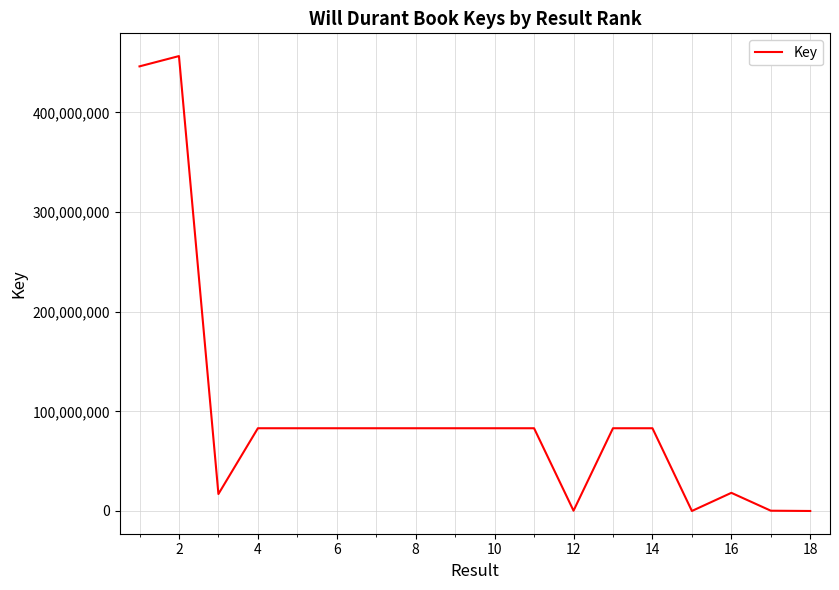

What is the minimum value shown in the chart?

97